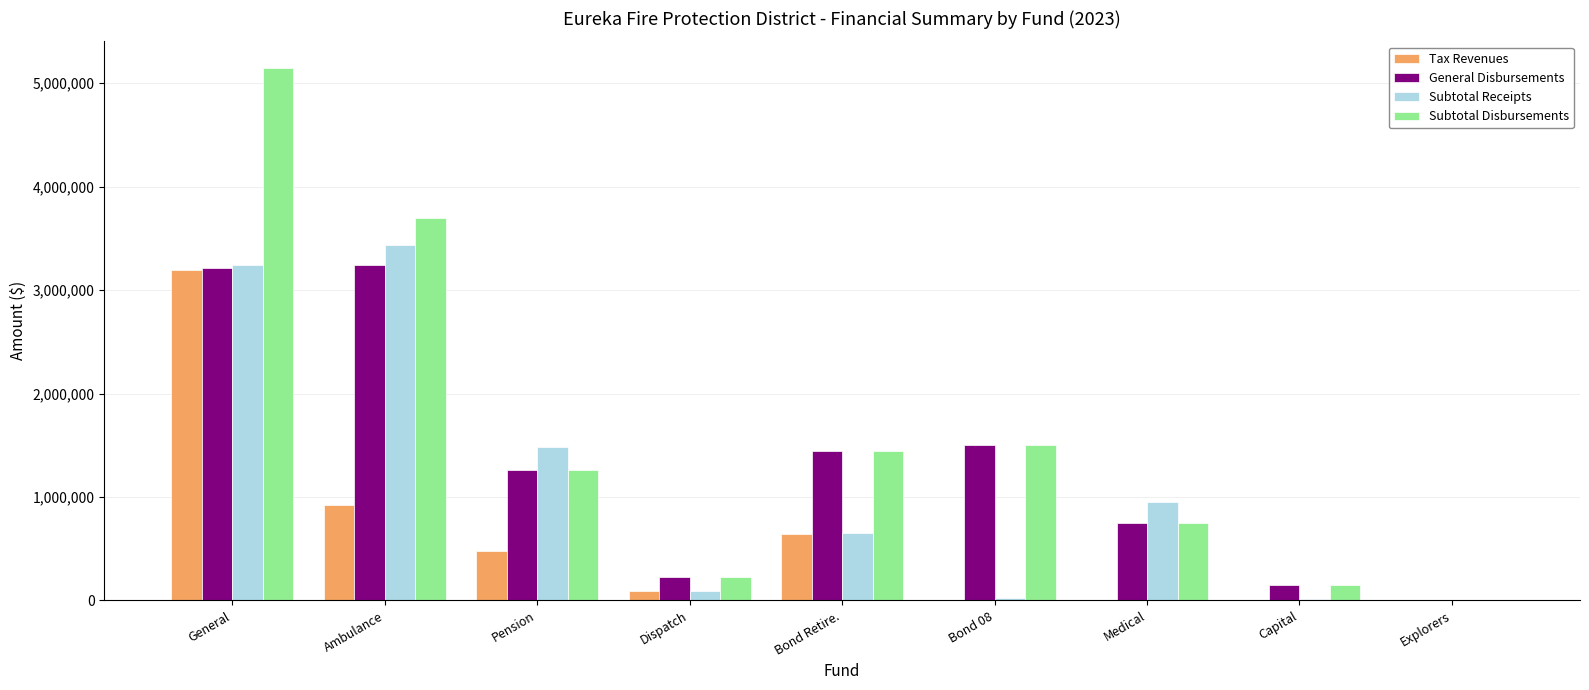

What is the total value across all series at Pension?

4477124.1